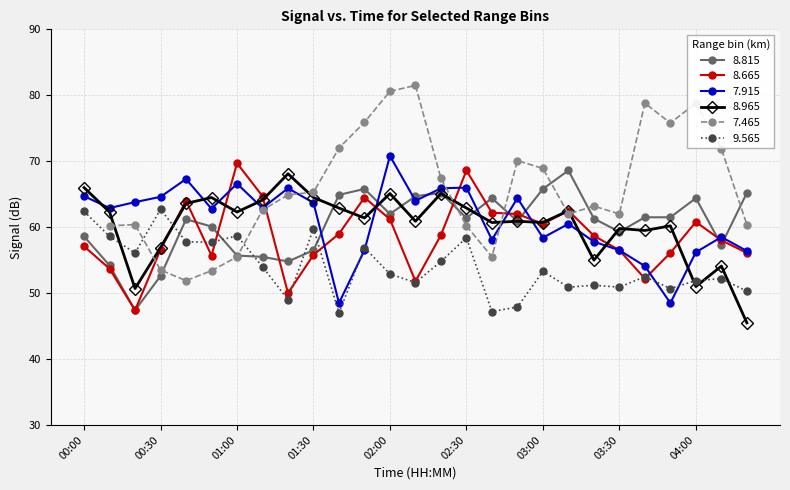

What is the difference between the 8.665 values at 01:50 and 02:10?

12.7